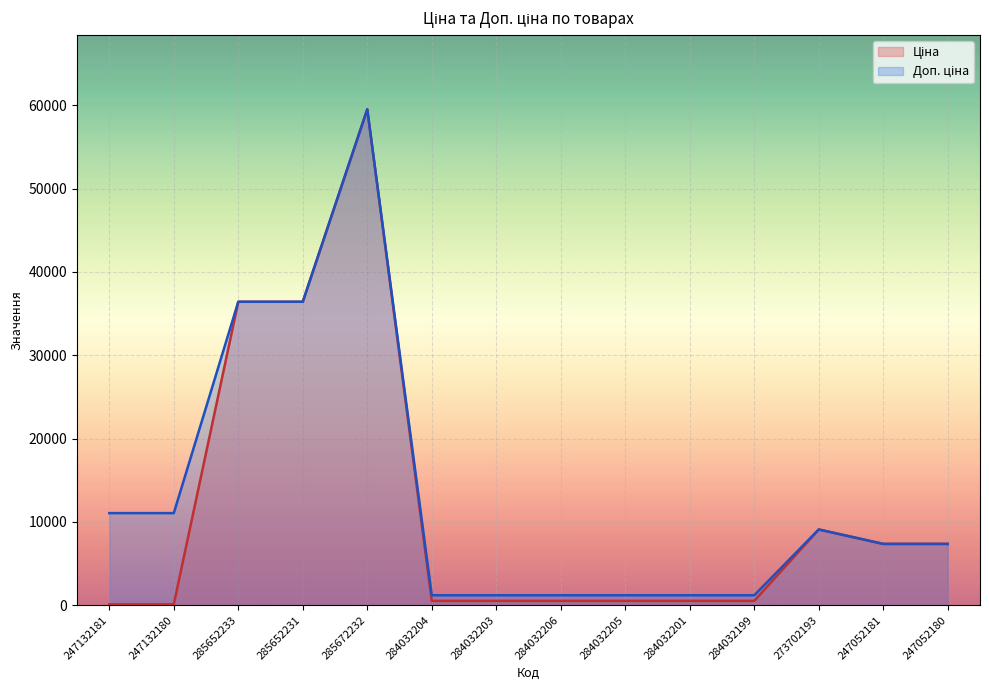

List the labels in order of Ціна value, largest first.

285672232, 285652233, 285652231, 273702193, 247052181, 247052180, 284032204, 284032203, 284032206, 284032205, 284032201, 284032199, 247132181, 247132180